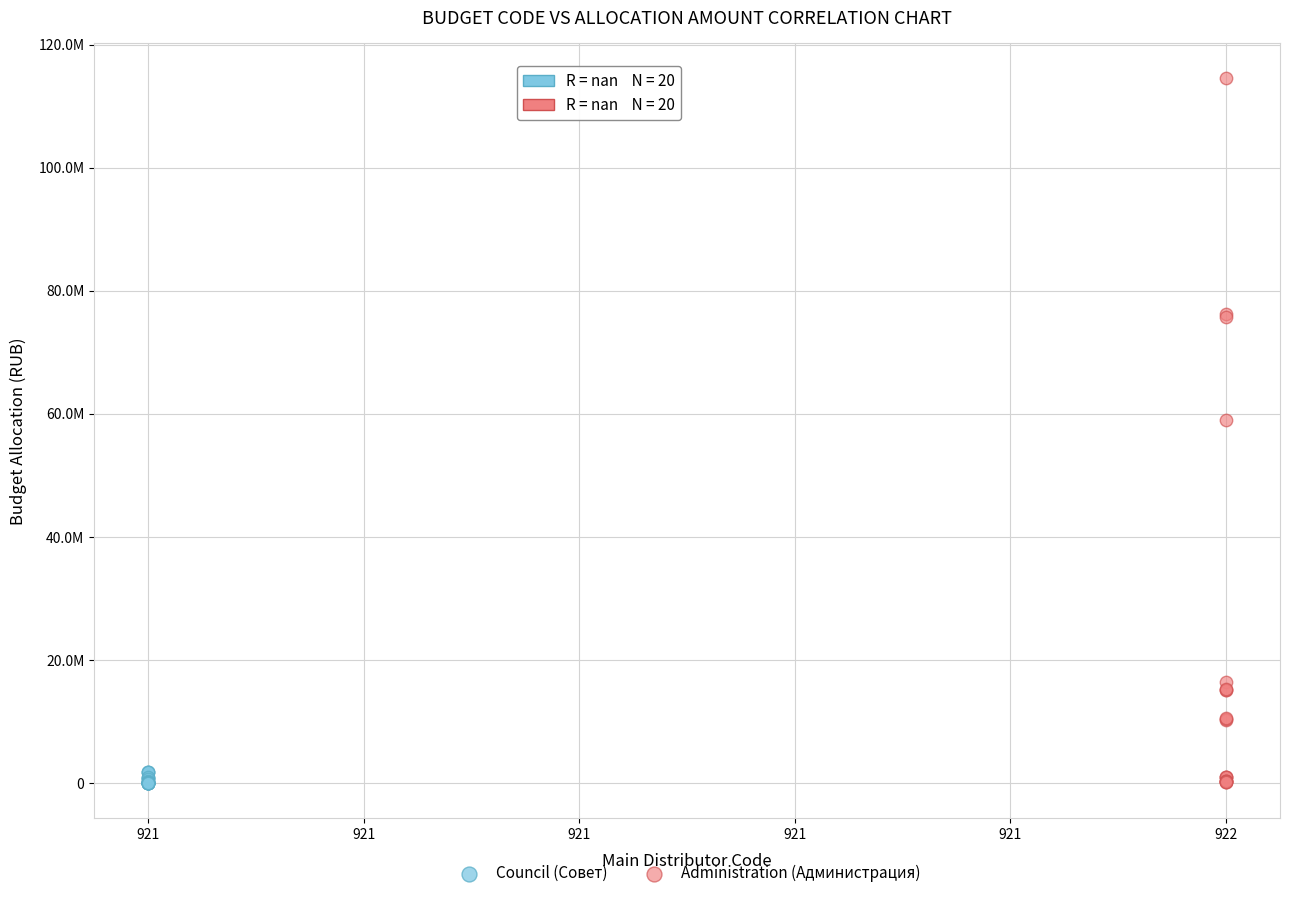

Which series reaches the maximum Y coordinate?

Administration (Администрация)